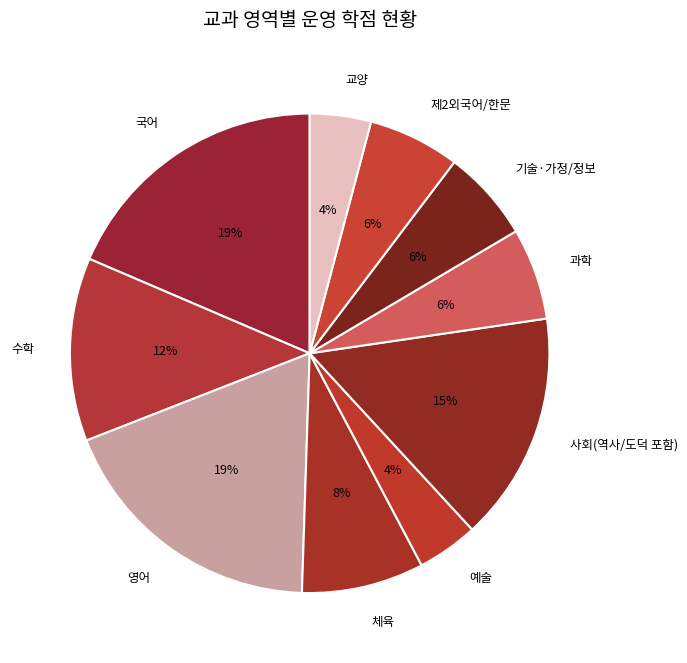

To the nearest percent, what is the average slice percentage?

10%